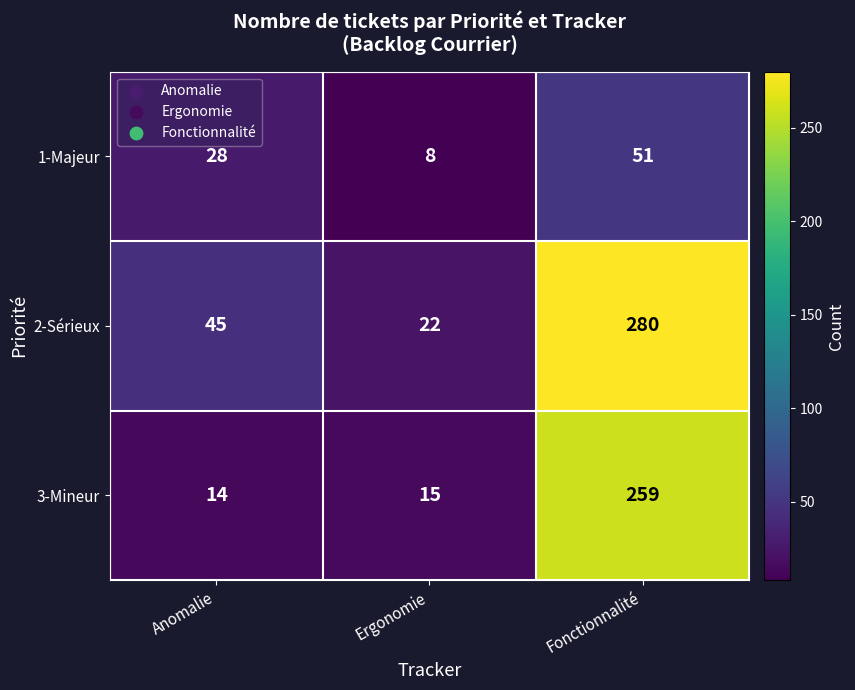

Reading left to right, transcribe all the data shown in this chart.

1-Majeur: 28	8	51
2-Sérieux: 45	22	280
3-Mineur: 14	15	259